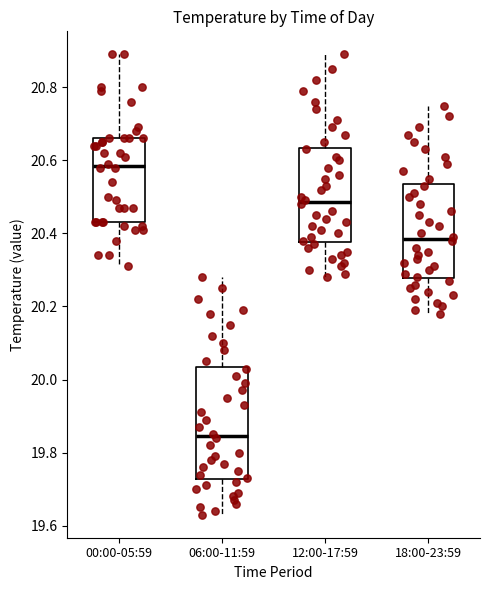

Where is the lower edge of the box for 12:00-17:59 on the y-axis? The values are not printed on the chart, so give them approximately, as read against the axis.

20.38